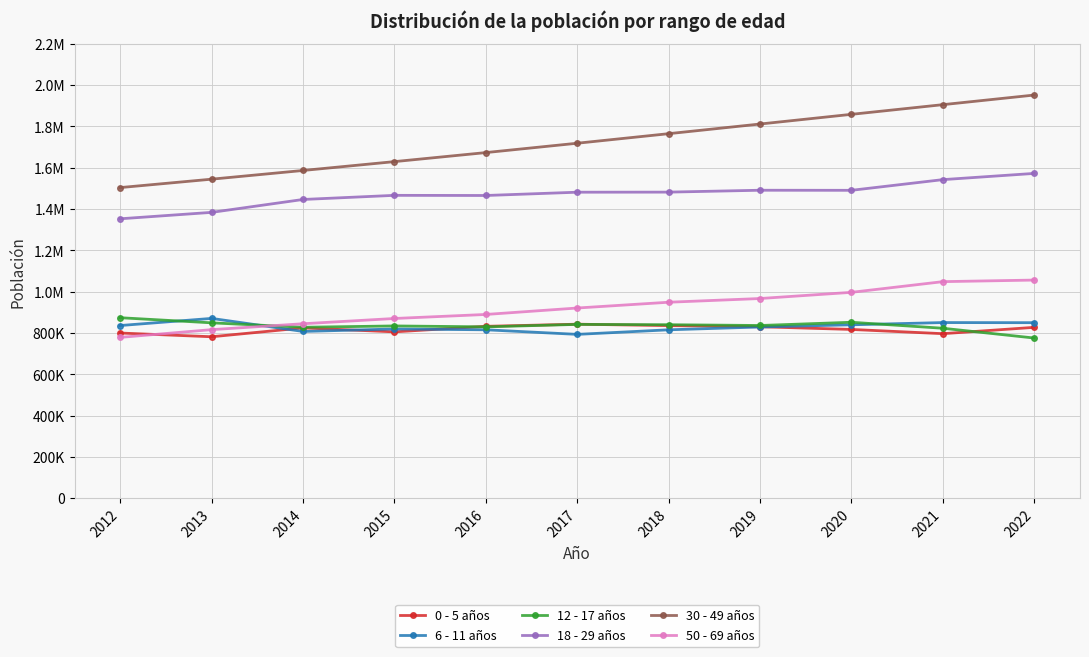

Is this an area chart (filled region under the line)?

No